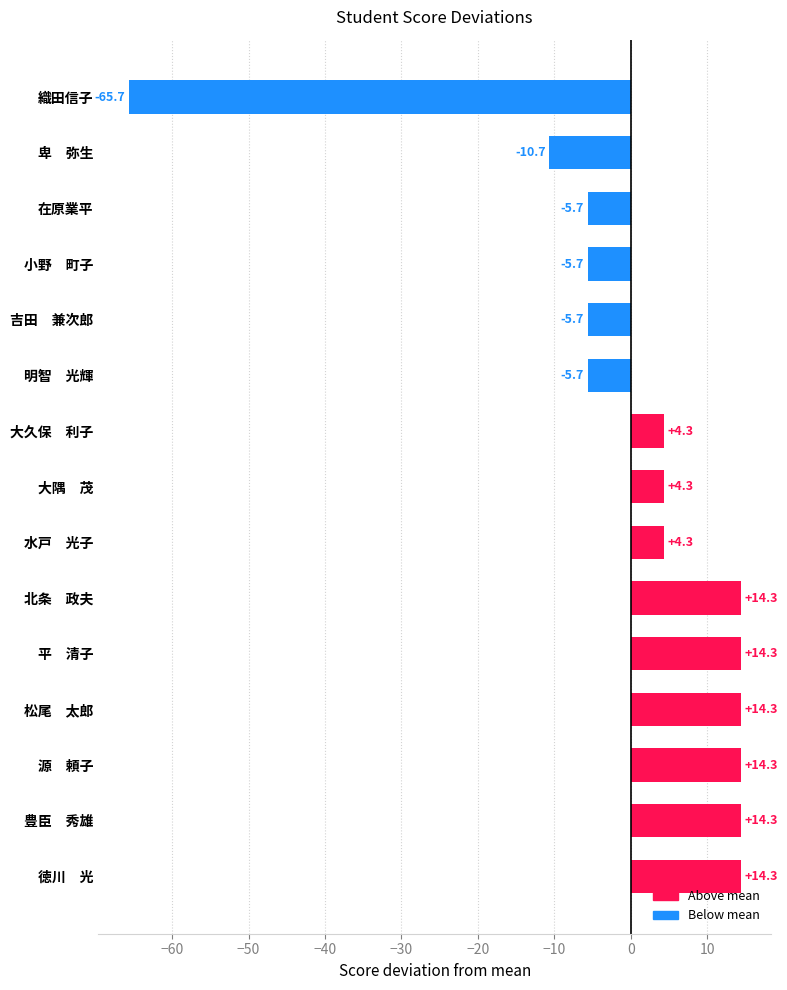

Reading bottom to top, extract all data points from this chart.

14.3	14.3	14.3	14.3	14.3	14.3	4.3	4.3	4.3	-5.7	-5.7	-5.7	-5.7	-10.7	-65.7